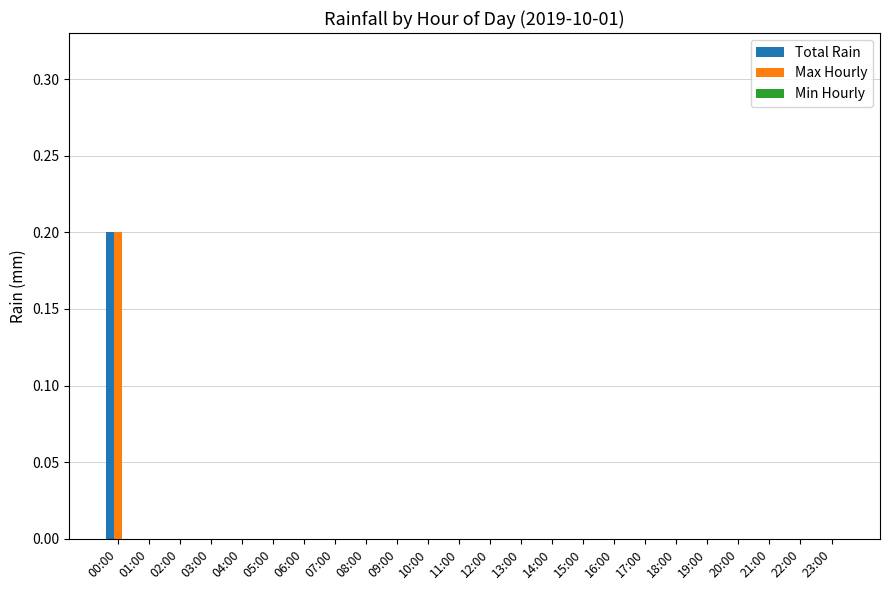

Which category has the highest value in the Max Hourly series?

00:00